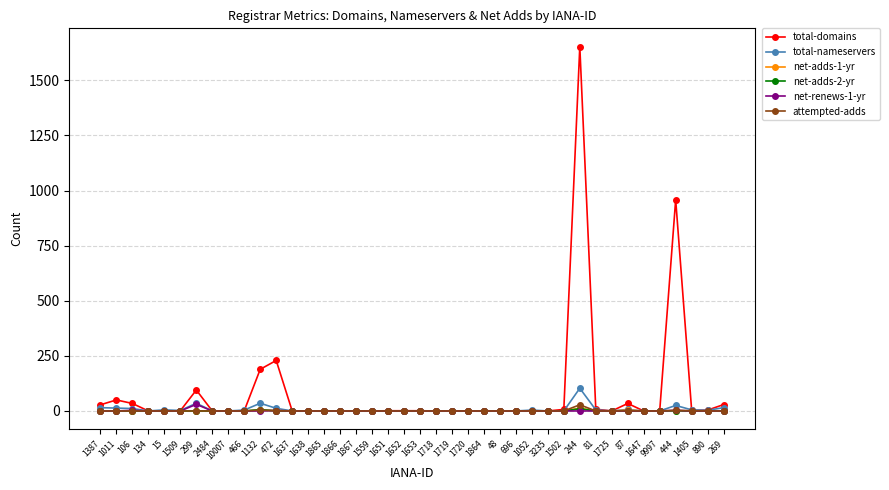

Is it true that total-nameservers equals 0 at 48?

True